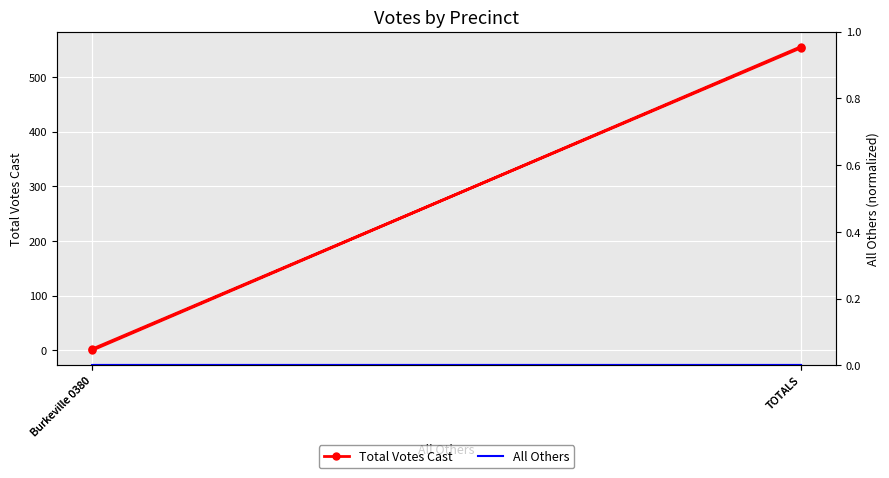

How many categories are shown in the chart?

4